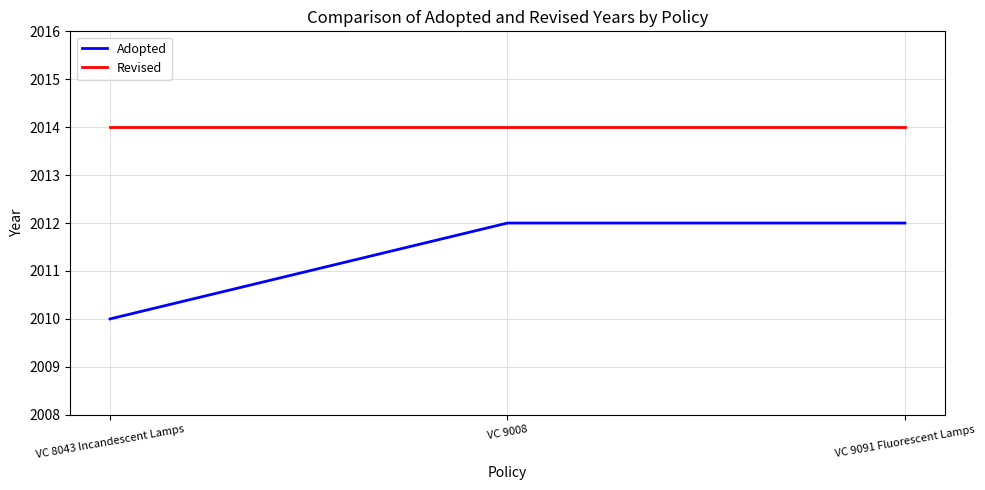

What is the maximum value for Adopted?

2012